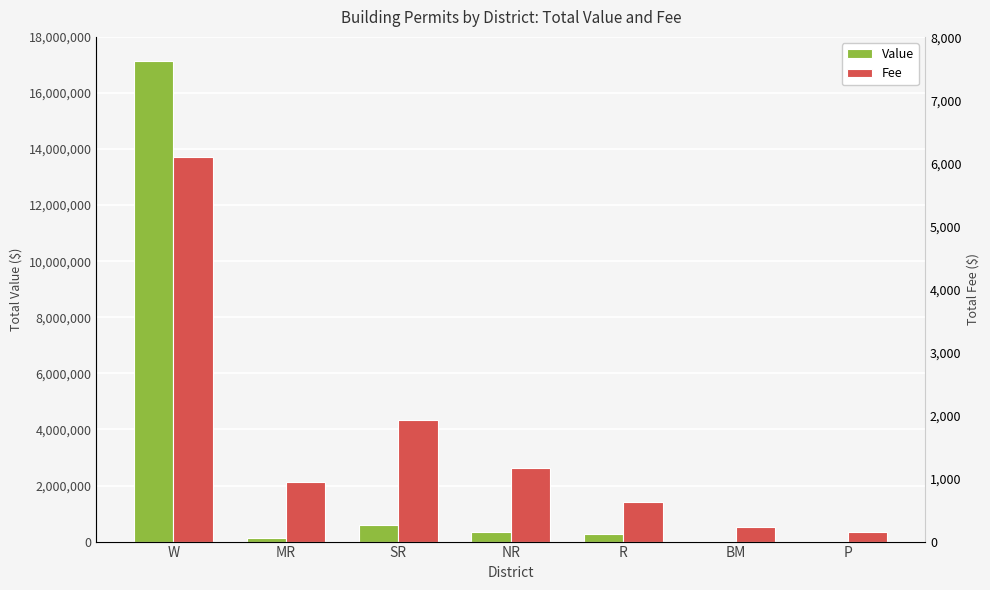

Which series has the largest total across all categories?

Fee